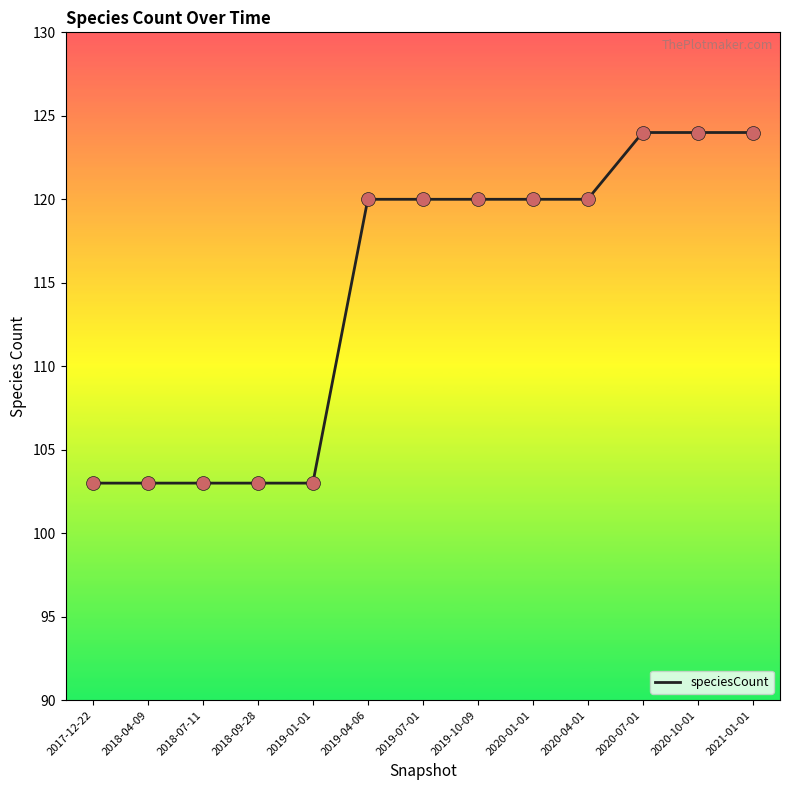

What is the change in value from 2019-01-01 to 2020-01-01?

+17